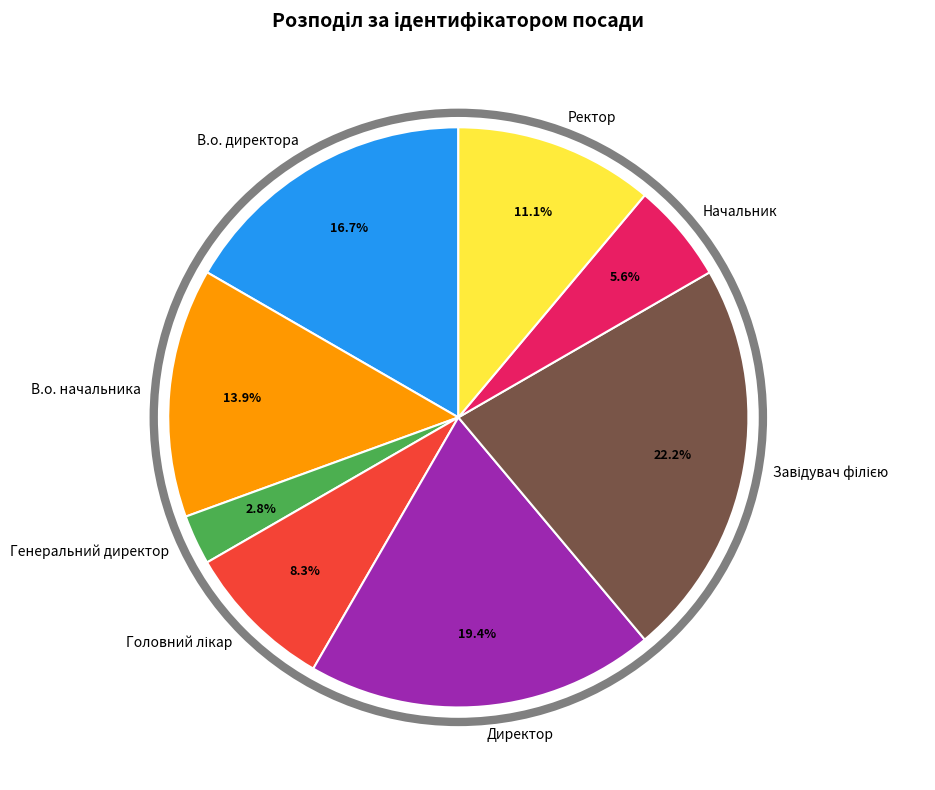

Which category has the smallest portion of the pie?

Генеральний директор